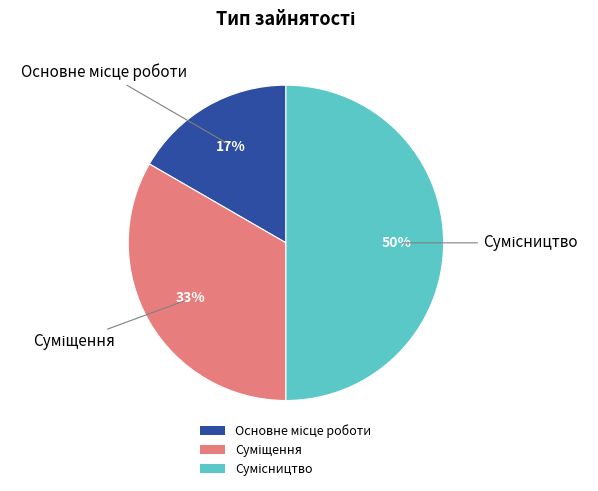

To the nearest percent, what is the average slice percentage?

33%